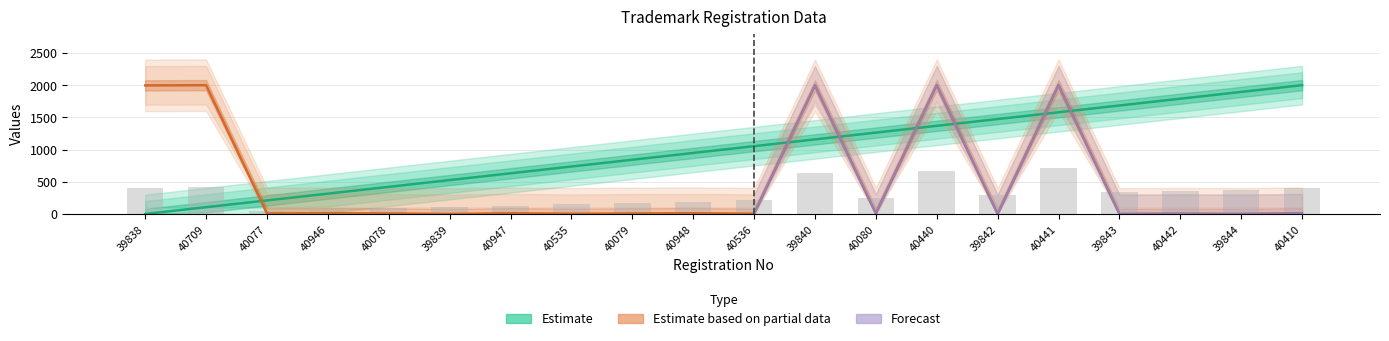

What position from the left is 39842?

15